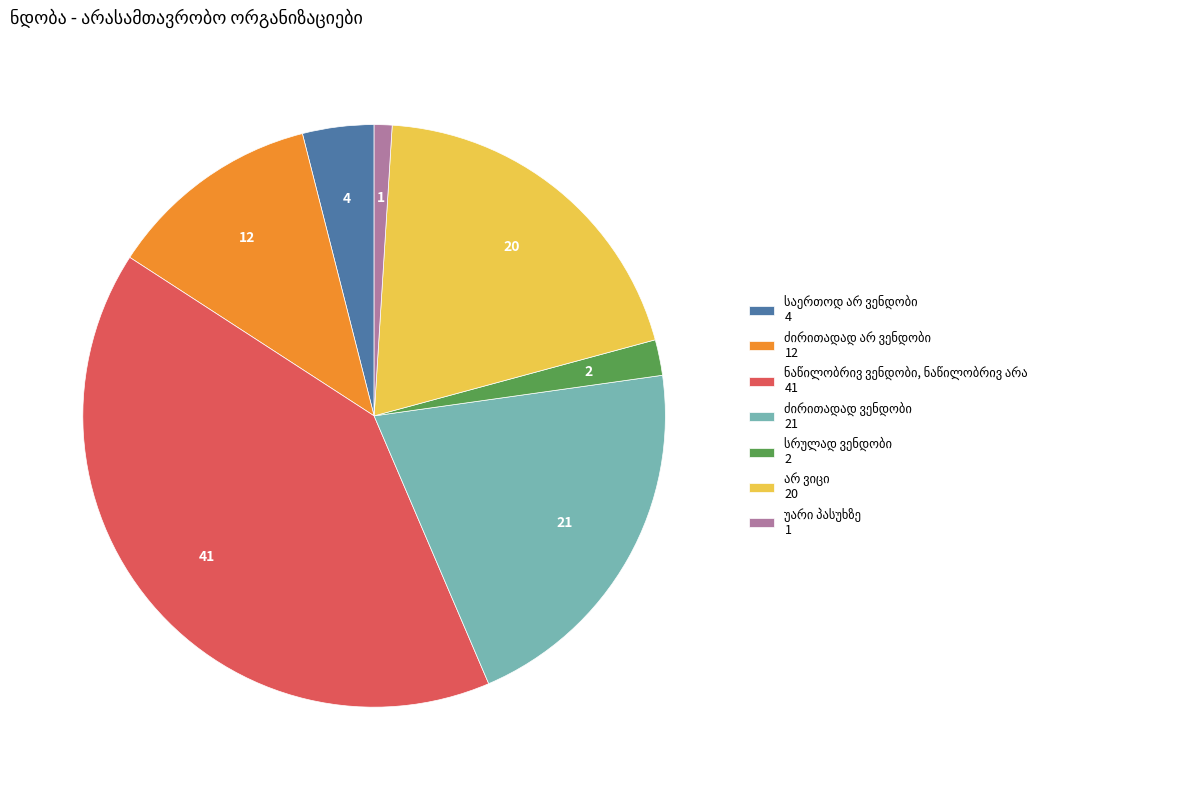

Is there any slice that represents more than half of the pie?

No